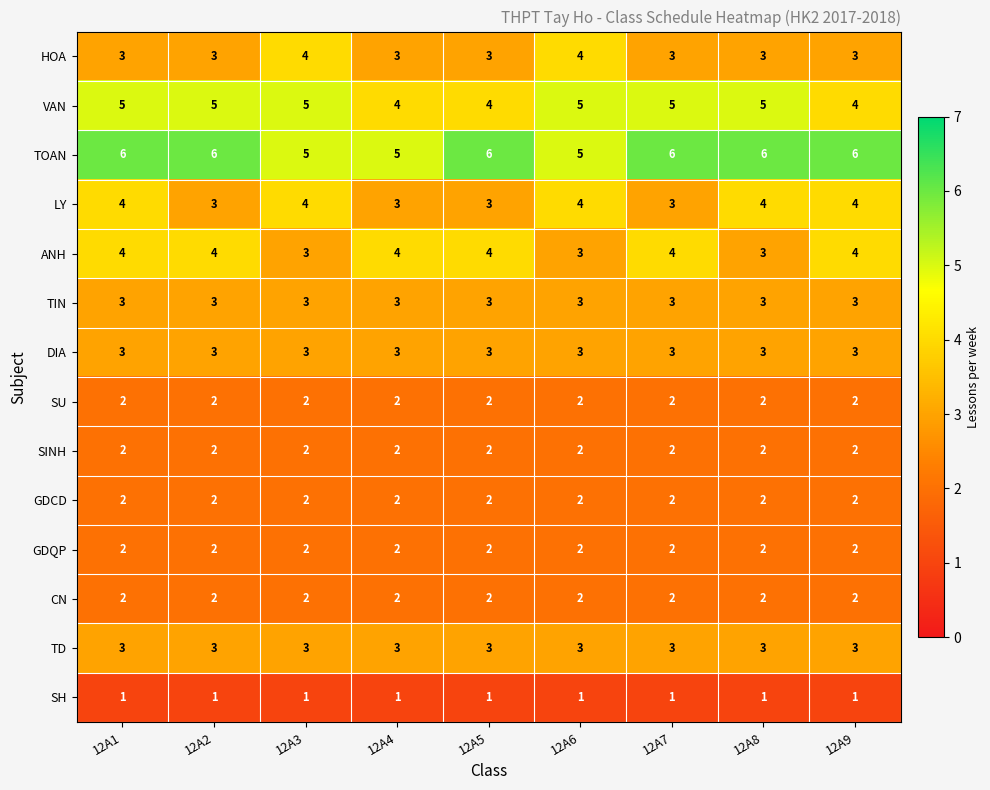

Count the HOA values in the range 3 to 4.

9